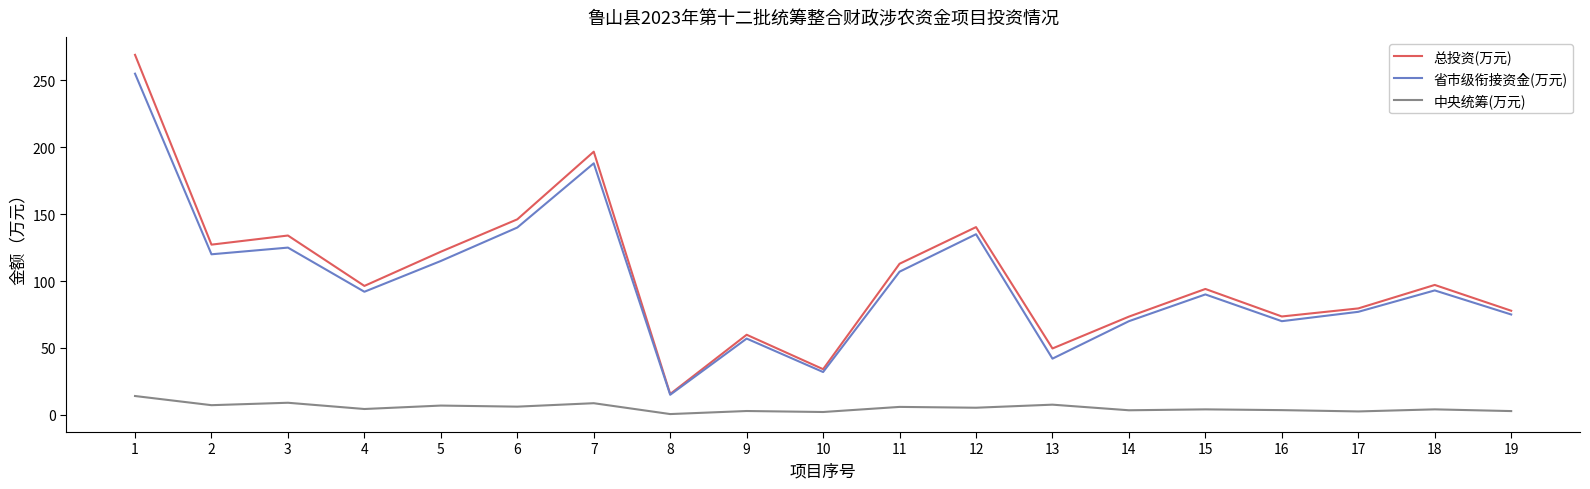

True or false: 总投资(万元) and 中央统筹(万元) intersect in this chart.

False